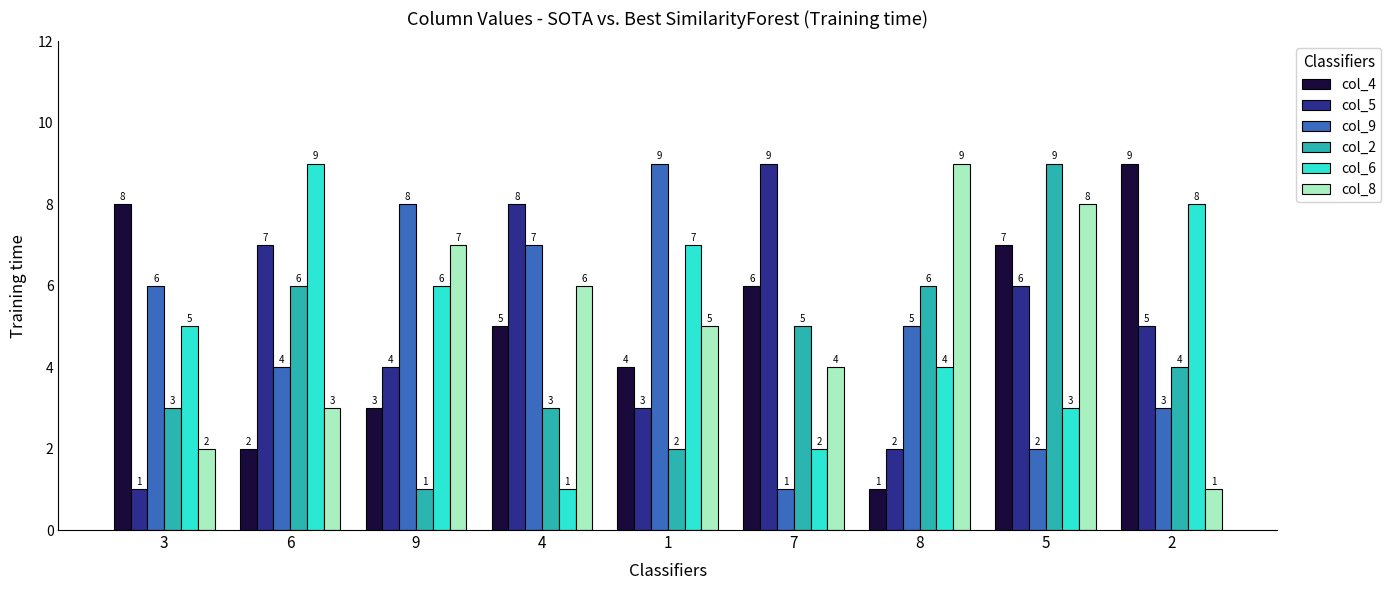

Which category has the highest value in the col_4 series?

2